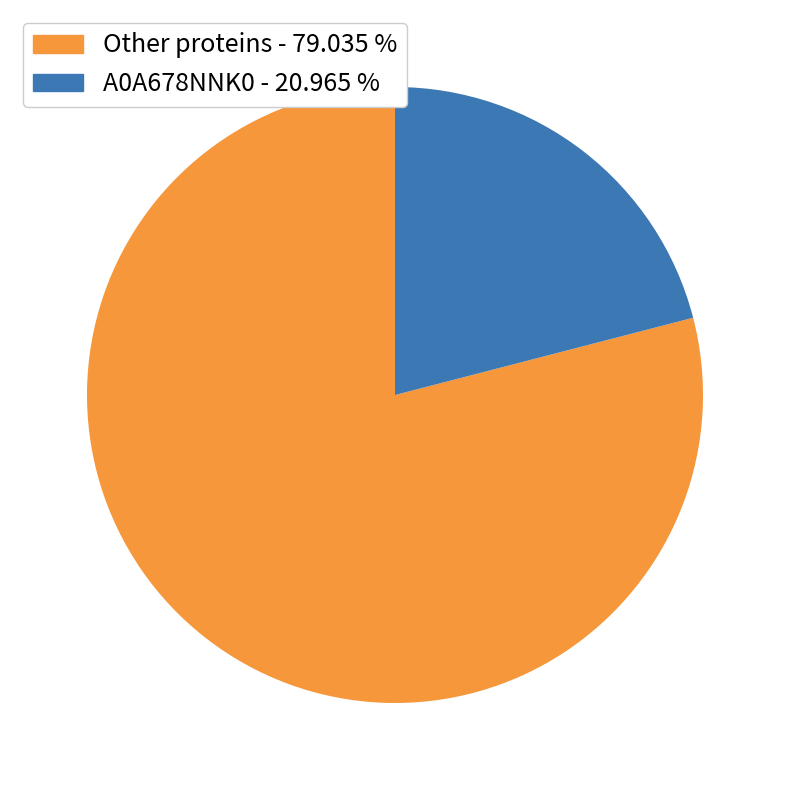

Which has a higher value, Other proteins - 79.035 % or A0A678NNK0 - 20.965 %?

Other proteins - 79.035 %